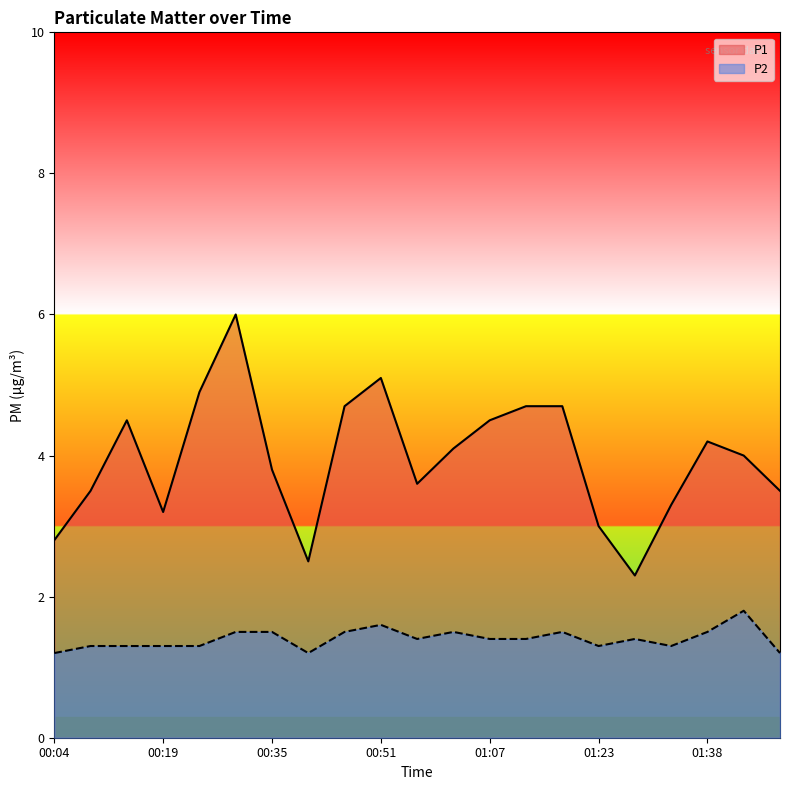

What is the maximum value shown in the chart?

6.0